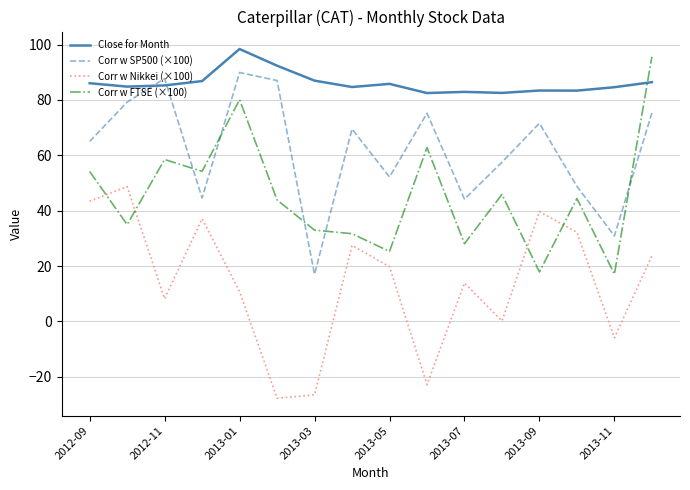

Which series ends up on top after the final intersection of Close for Month and Corr w FTSE (×100)?

Corr w FTSE (×100)